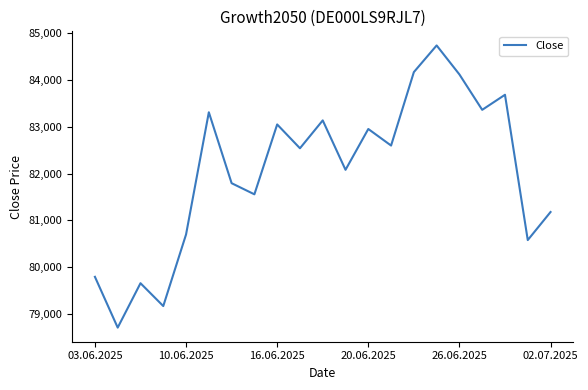

How many categories are shown in the chart?

21